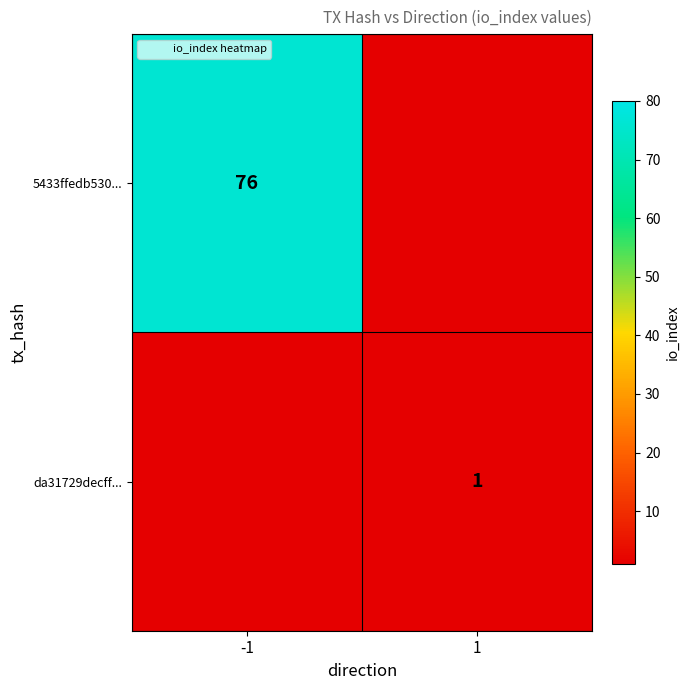

True or false: da31729decff... has a value of 1 at 1.

True